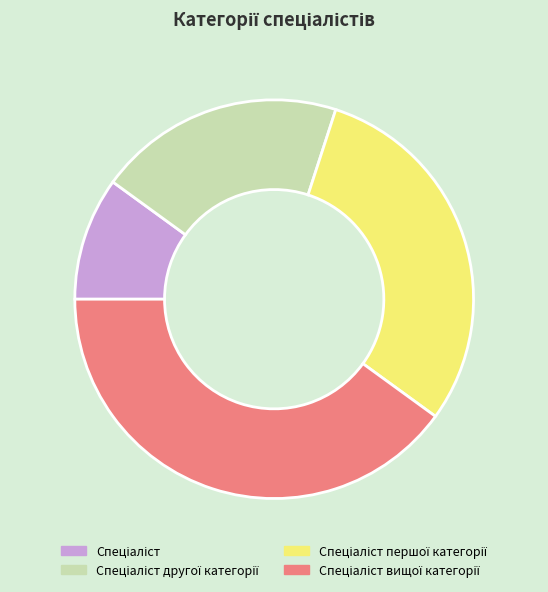

Is there a majority slice in this chart?

No